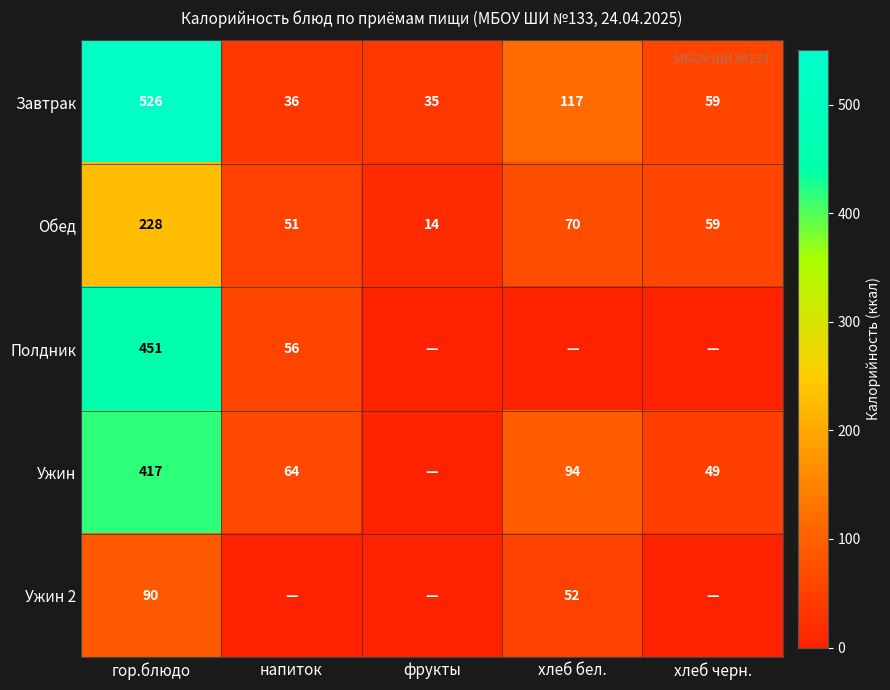

Which has a higher value, хлеб бел. or хлеб черн.?

хлеб бел.